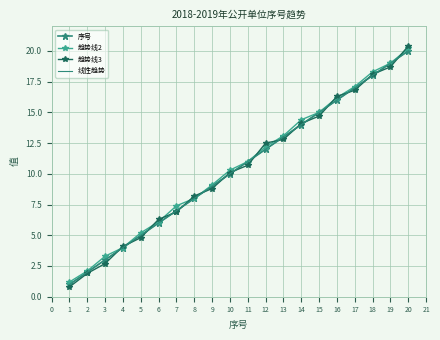

How many intersections are there between 趋势线2 and 线性趋势?

10